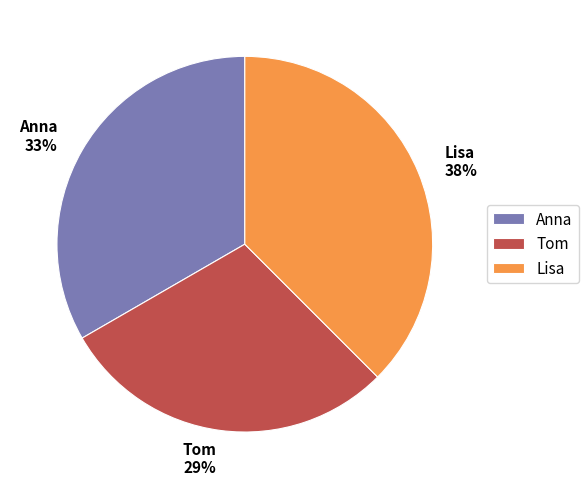

Combined, do Tom and Lisa account for over 50%?

Yes